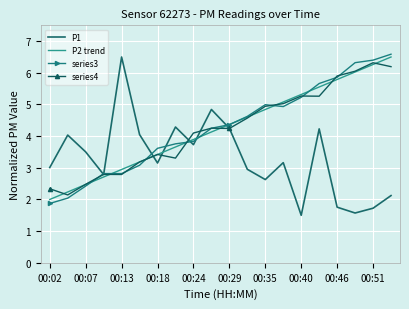

After their last crossing, which series has the higher values: P2 trend or P1?

P2 trend